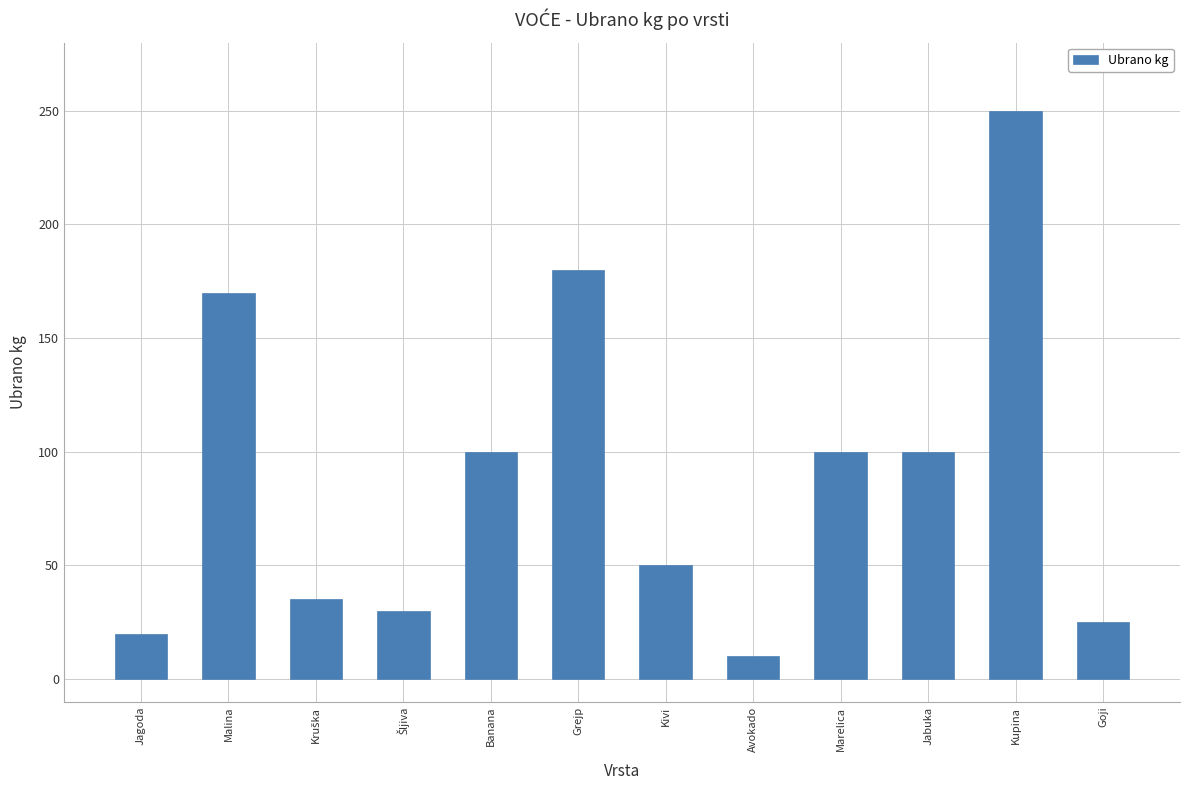

Reading left to right, transcribe all the data shown in this chart.

20	170	35	30	100	180	50	10	100	100	250	25